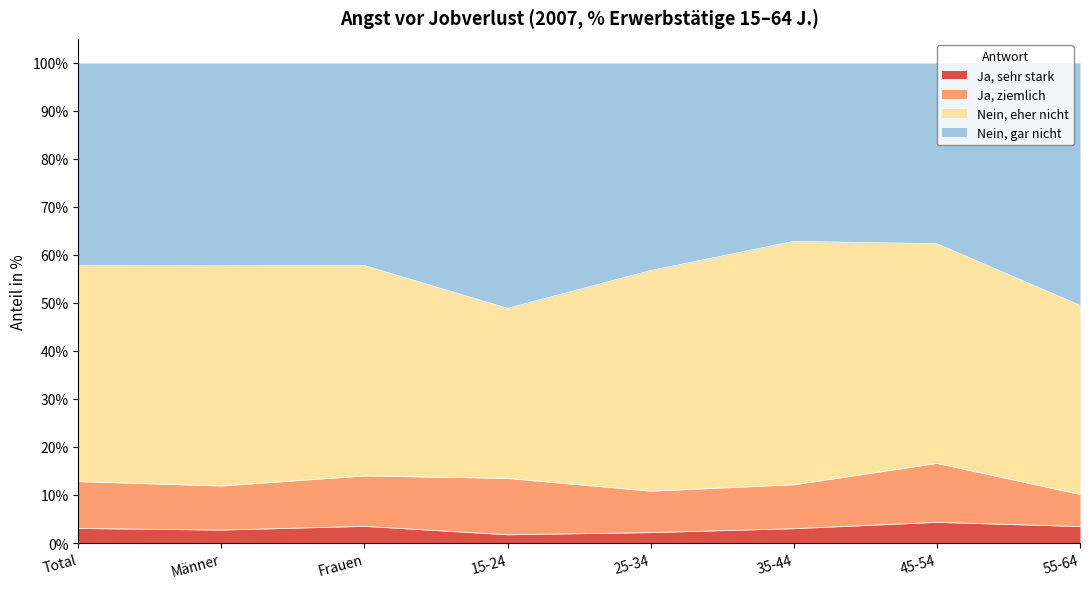

Rank the categories by Ja, sehr stark value from lowest to highest.

15-24, 25-34, Männer, 35-44, Total, 55-64, Frauen, 45-54